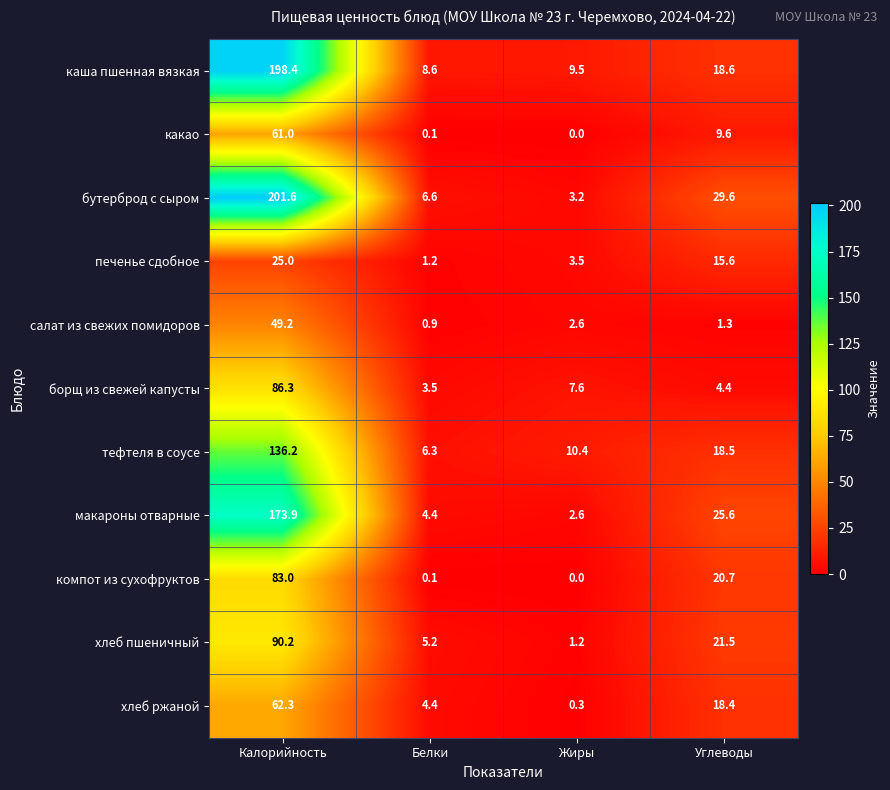

List the series in order of their peak value, highest first.

бутерброд с сыром, каша пшенная вязкая, макароны отварные, тефтеля в соусе, хлеб пшеничный, борщ из свежей капусты, компот из сухофруктов, хлеб ржаной, какао, салат из свежих помидоров, печенье сдобное